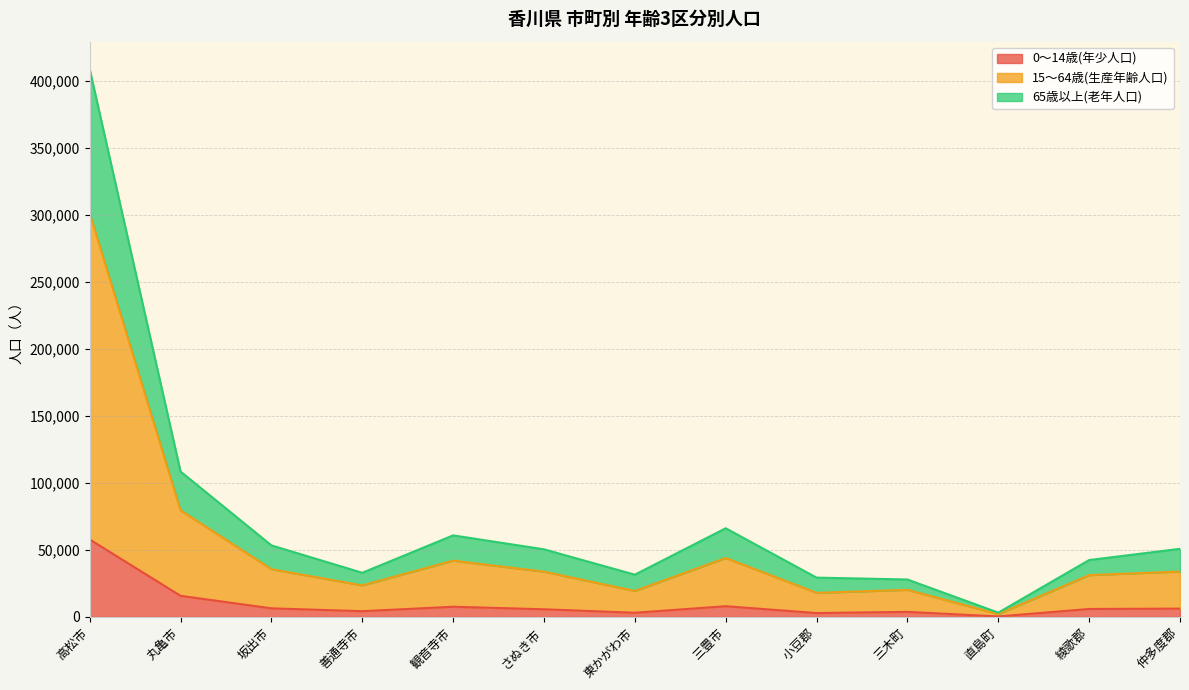

At which category is the sum across all series the highest?

高松市